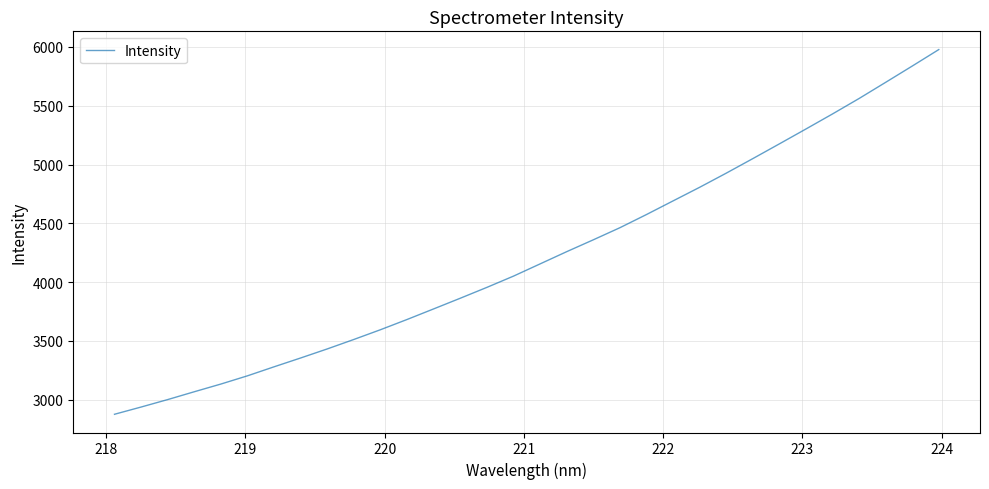

Reading left to right, what are all the values shown in this chart?

2876.1	2937.6	3001.1	3067.8	3133.4	3203.5	3280.2	3355.3	3432.3	3512.8	3595.7	3682.8	3772.9	3863.6	3955.8	4051.6	4155.5	4259.5	4360.2	4463.1	4575.3	4691.2	4806.9	4927.1	5050.8	5176.2	5302.8	5430.7	5562.1	5699.5	5837.9	5978.1